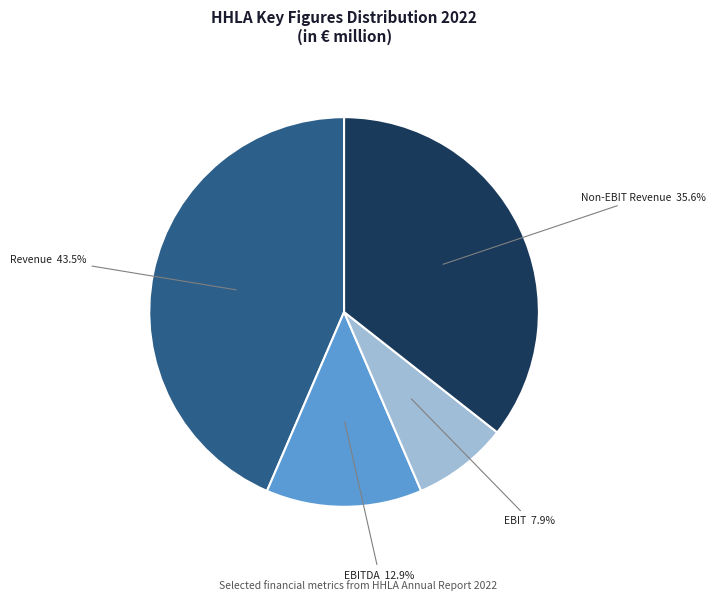

Is there any slice that represents more than half of the pie?

No